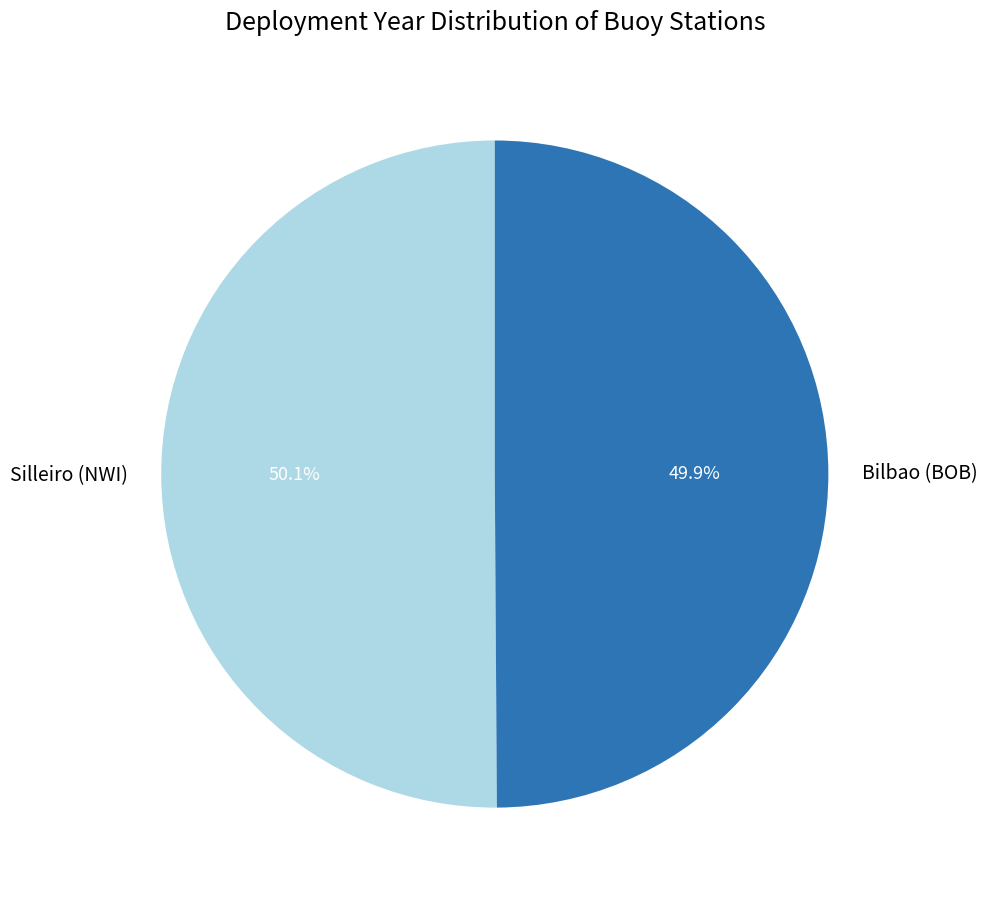

What is the total percentage of Silleiro (NWI) and Bilbao (BOB)?

100.0%